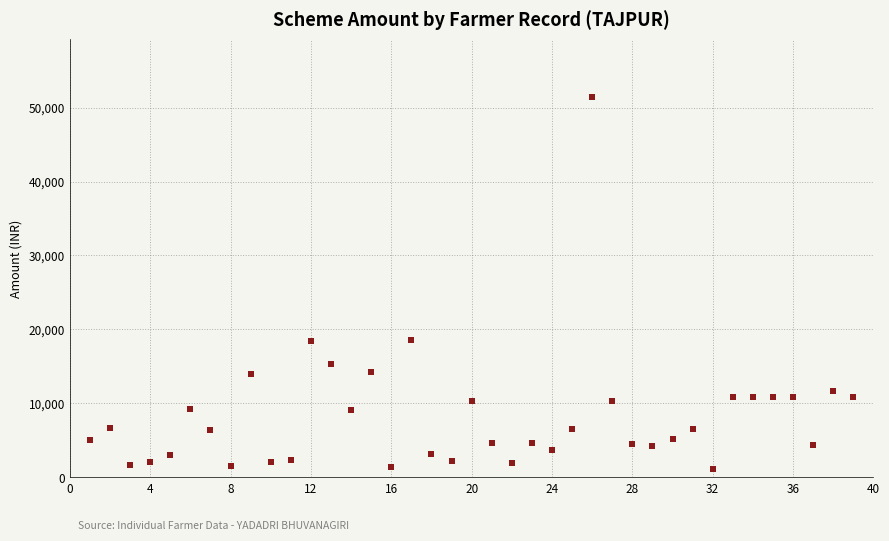

What is the average value?

8244